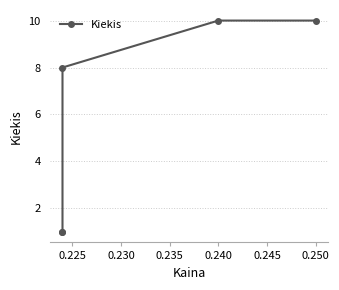

What is the difference between the second highest and minimum values?

9